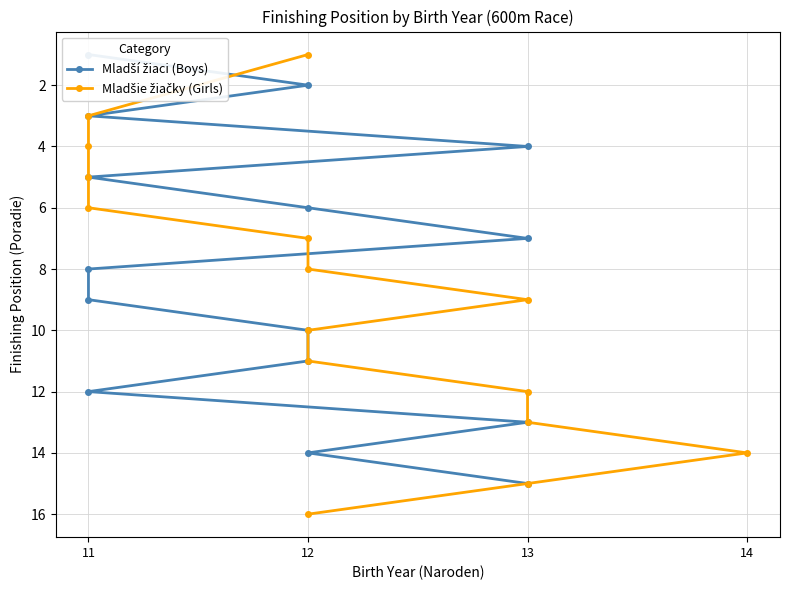

Reading left to right, what are all the values shown in this chart?

Mladší žiaci (Boys): 1	2	3	4	5	6	7	8	9	10	11	12	13	14	15
Mladšie žiačky (Girls): 1	3	4	5	6	7	8	9	10	11	12	13	14	15	16